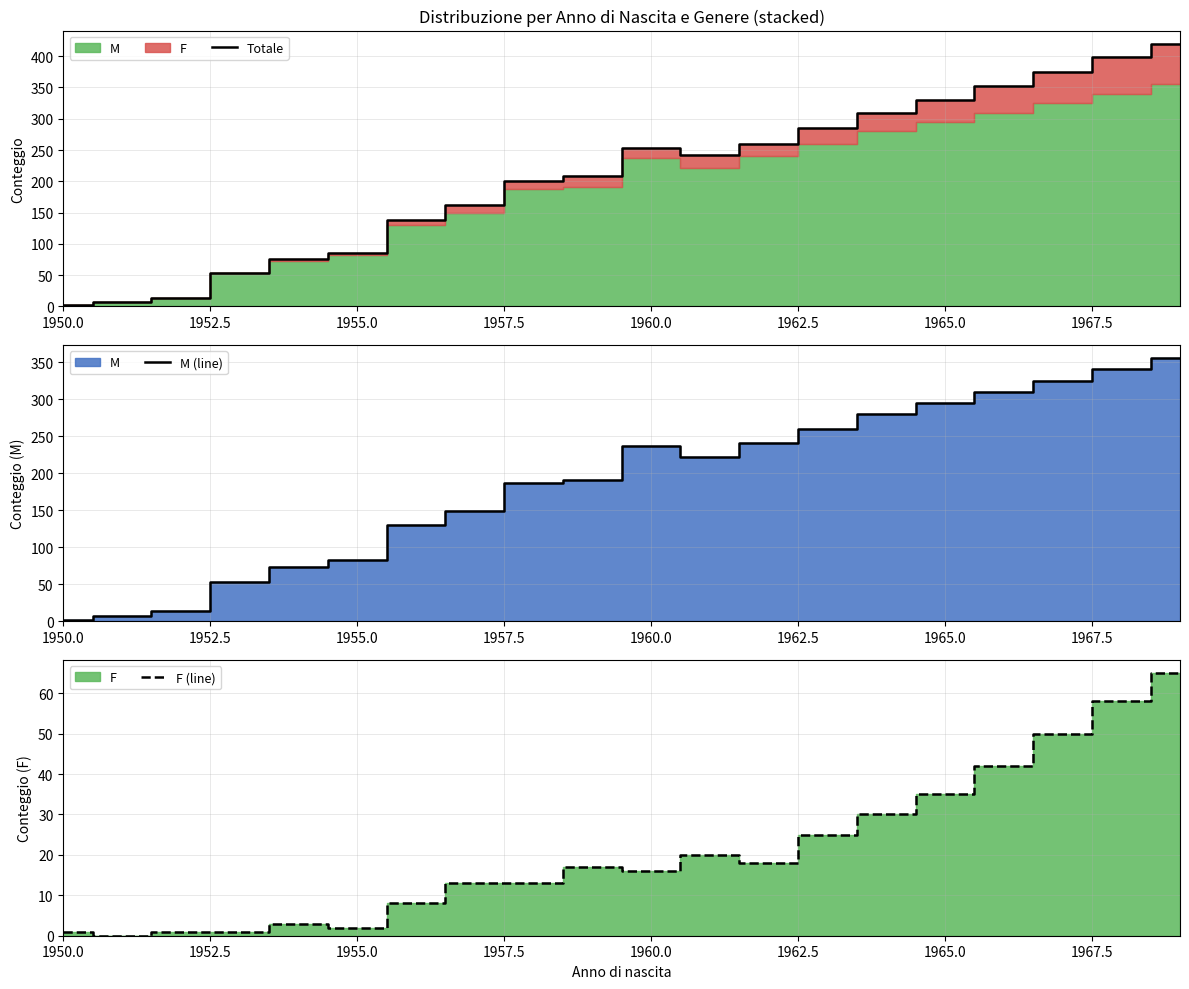

The value of Totale at 1960.0 is 411. True or false?

False